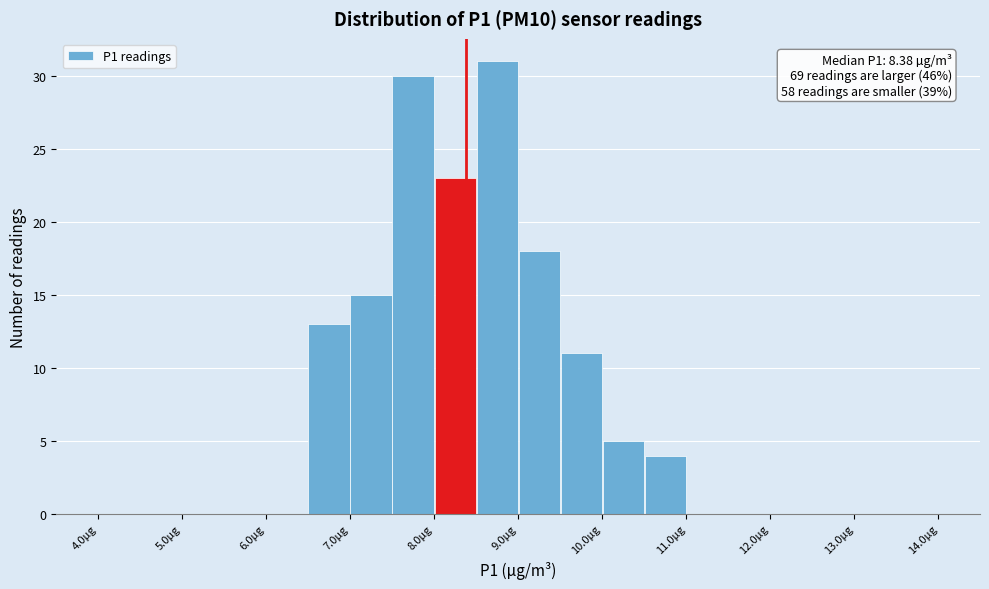

Over which range of the x-axis is the bar tallest?

8.5 to 9.0